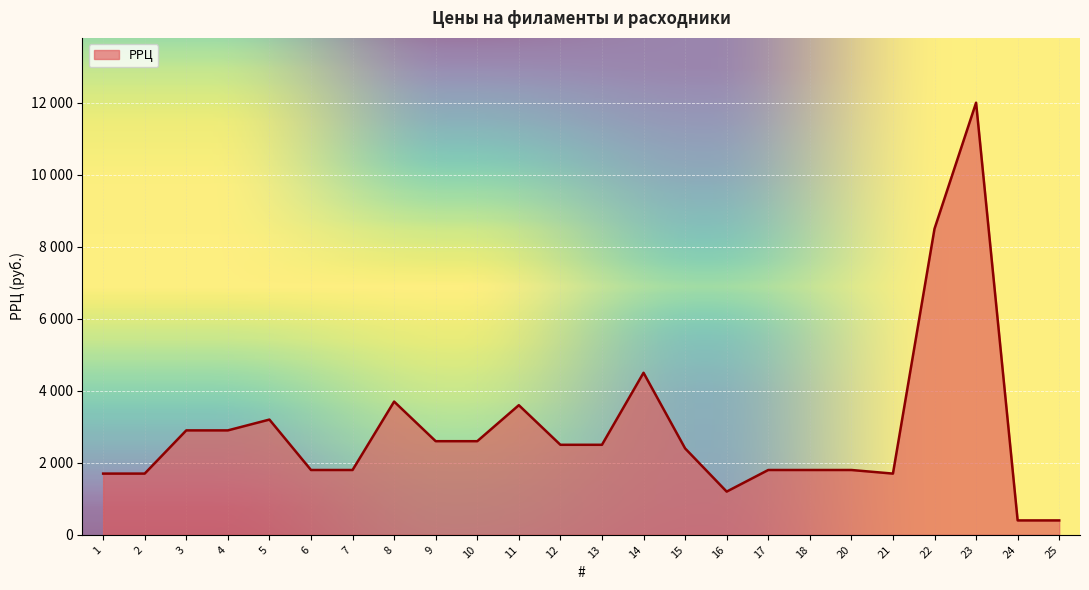

Reading left to right, transcribe all the data shown in this chart.

1=1700	2=1700	3=2900	4=2900	5=3200	6=1800	7=1800	8=3700	9=2600	10=2600	11=3600	12=2500	13=2500	14=4500	15=2400	16=1200	17=1800	18=1800	20=1800	21=1700	22=8500	23=12000	24=400	25=400